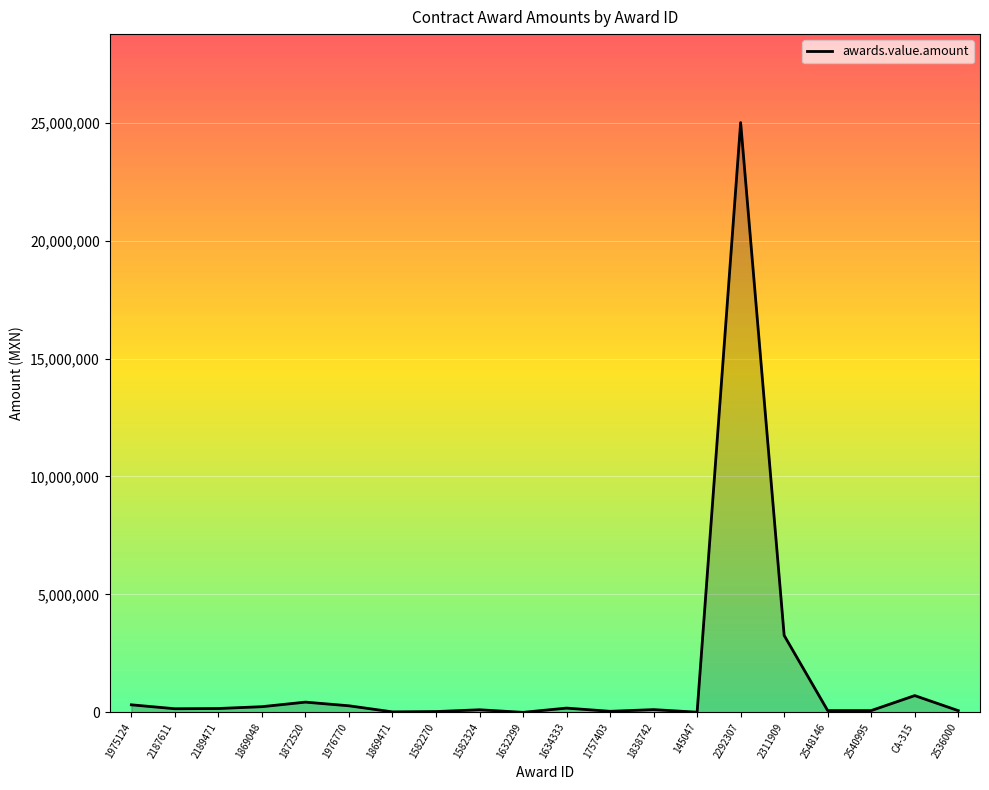

Between 1757403 and CA-315, which is larger?

CA-315